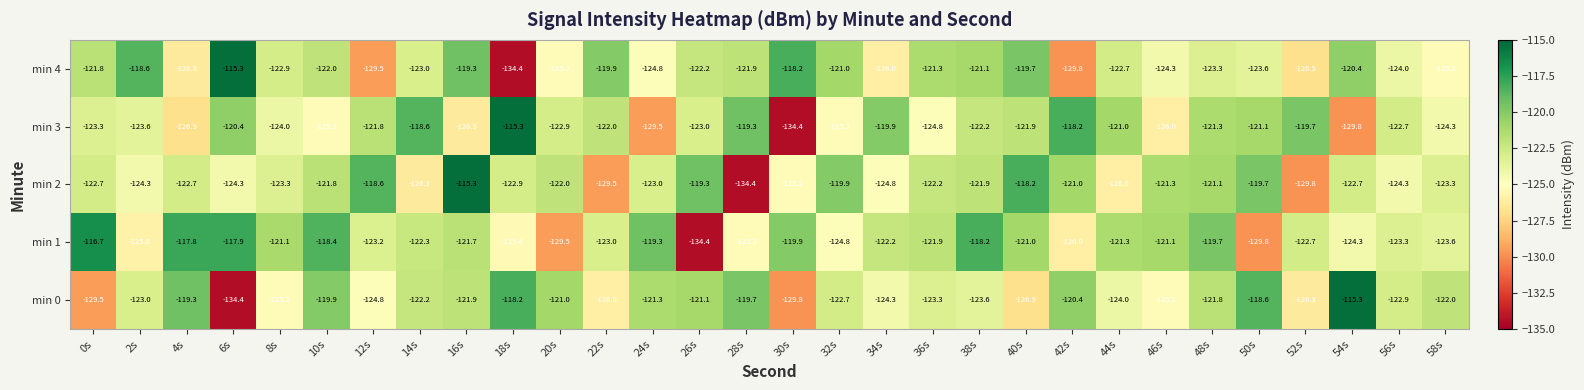

Which series changed the most between 24s and 50s?

min 1